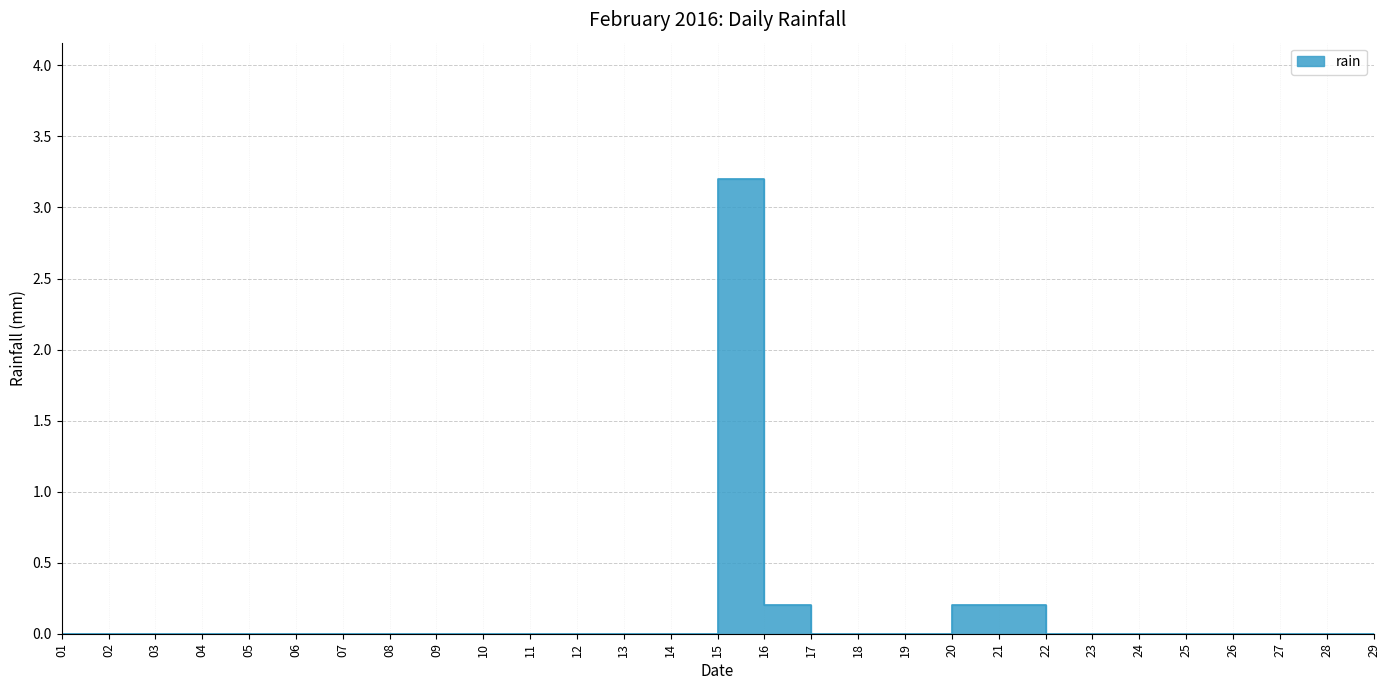

Count the number of data series in this chart.

1